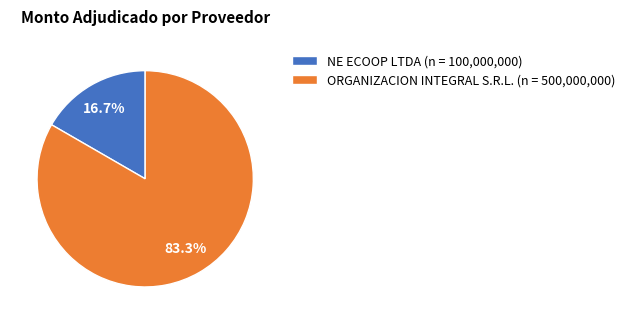

Is NE ECOOP LTDA the majority of the pie?

No